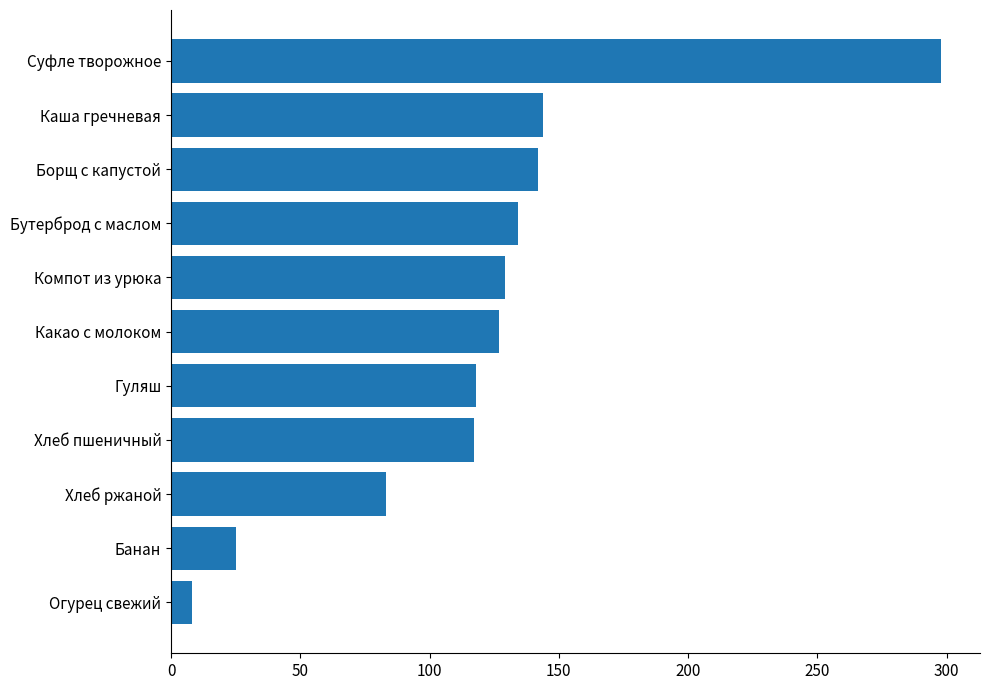

The value at Бутерброд с маслом is 185. True or false?

False